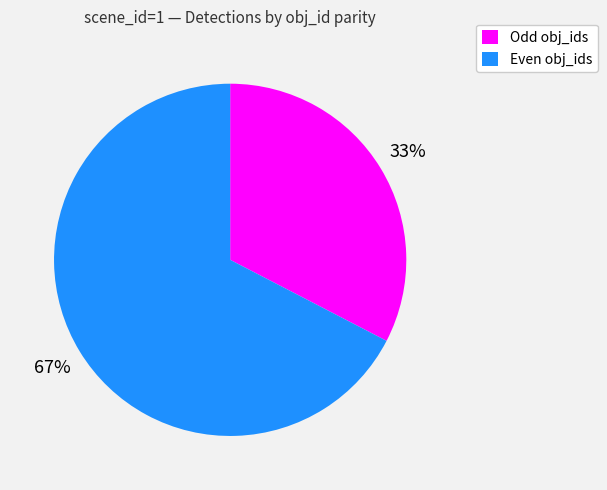

What is the ratio of the value at Odd obj_ids to the value at Even obj_ids?

0.5